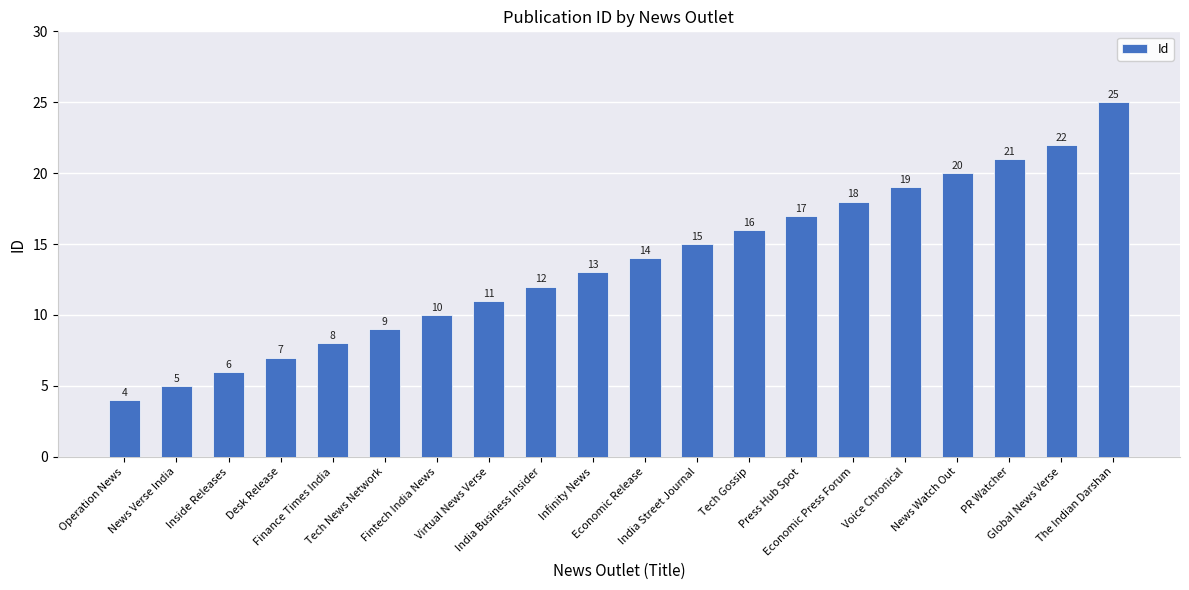

Rank the categories by value from lowest to highest.

Operation News, News Verse India, Inside Releases, Desk Release, Finance Times India, Tech News Network, Fintech India News, Virtual News Verse, India Business Insider, Infinity News, Economic Release, India Street Journal, Tech Gossip, Press Hub Spot, Economic Press Forum, Voice Chronical, News Watch Out, PR Watcher, Global News Verse, The Indian Darshan